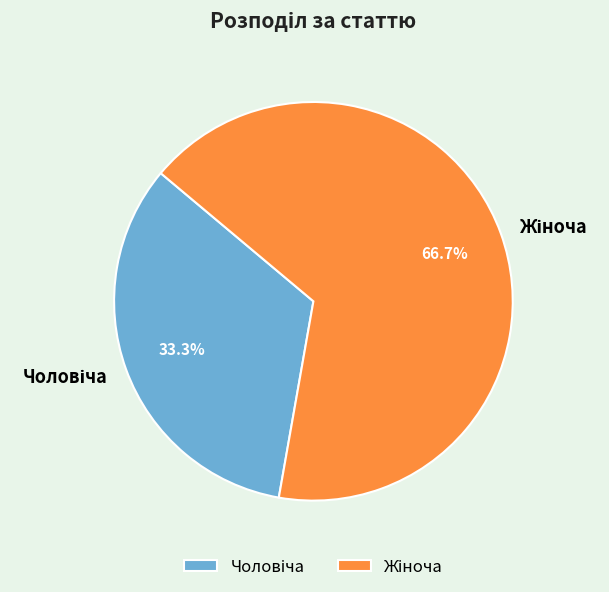

Is there a majority slice in this chart?

Yes